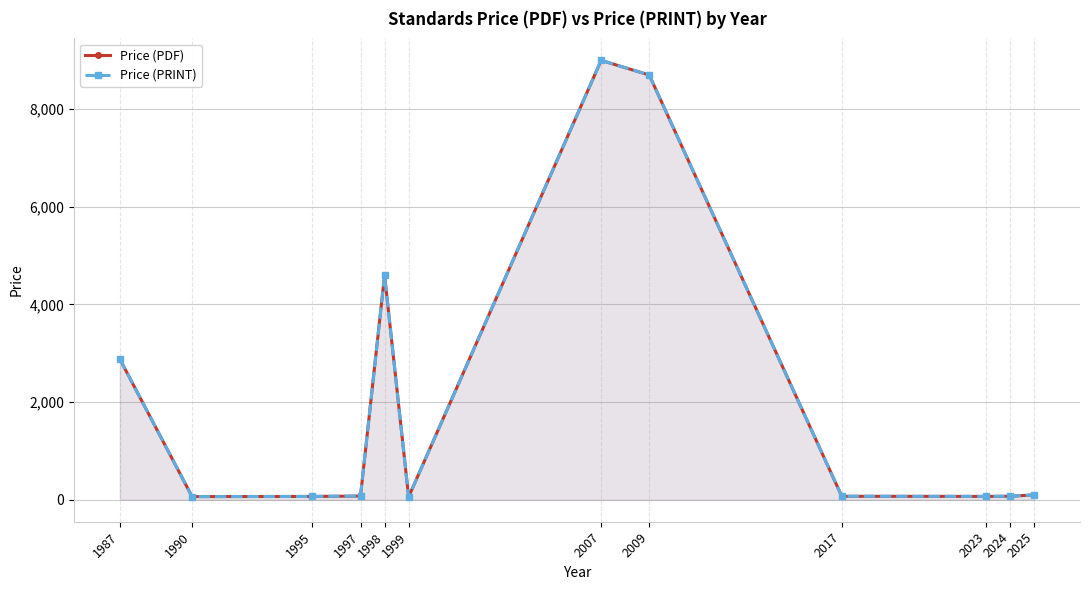

At which label does Price (PRINT) reach its peak?

2007